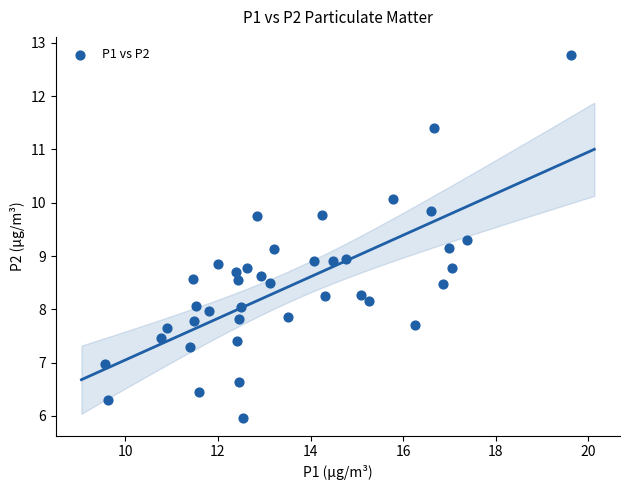

What is the range of X values (max minus min)?

10.1